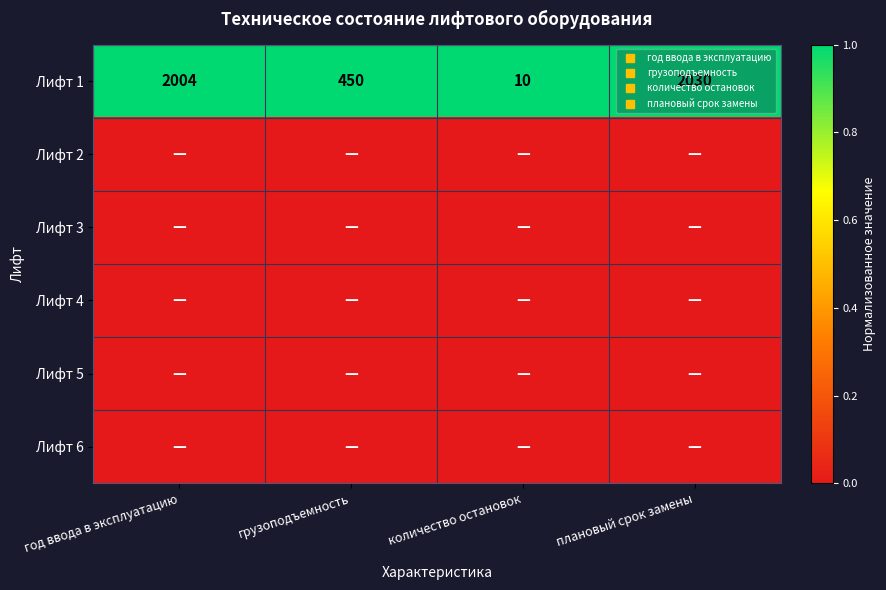

At which category is the sum across all series the highest?

год ввода в эксплуатацию